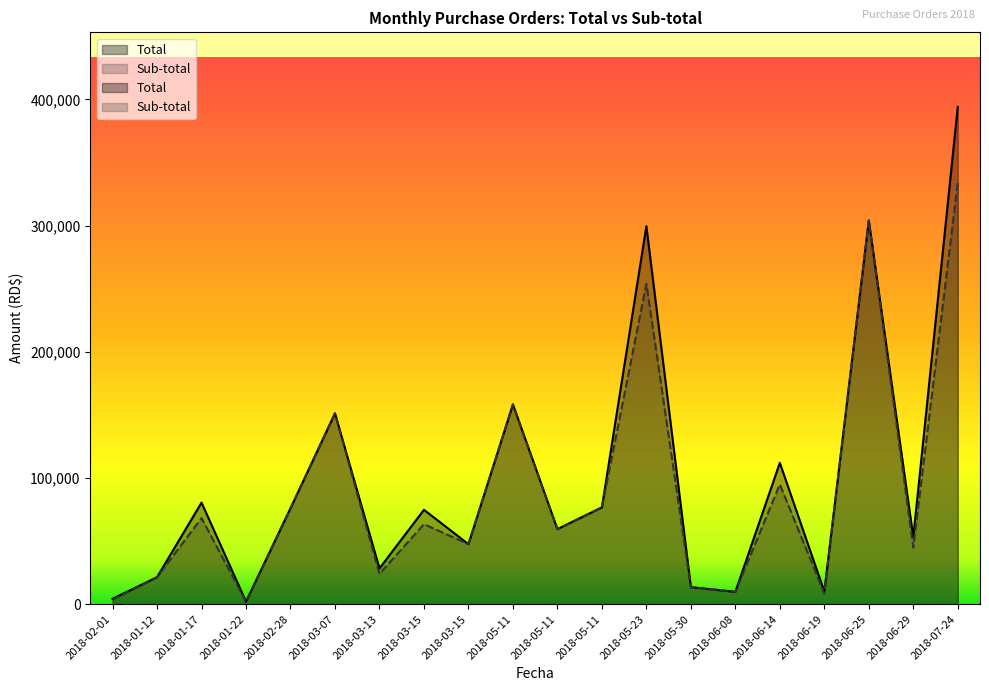

Reading left to right, extract all data points from this chart.

Total: 4250.0	21387.0	80476.0	2000.0	75975.0	151200.0	28320.0	74780.0	47546.5	158272.0	59464.6	76700.0	299484.0	13500.0	9750.0	112000.0	10030.0	304000.0	53100.0	394002.0
Sub-total: 3601.7	21387.0	68200.0	2000.0	75975.0	151200.0	24000.0	63372.9	47546.5	158272.0	59464.6	76700.0	253800.0	13500.0	9750.0	94915.2	8500.0	304000.0	45000.0	333900.0